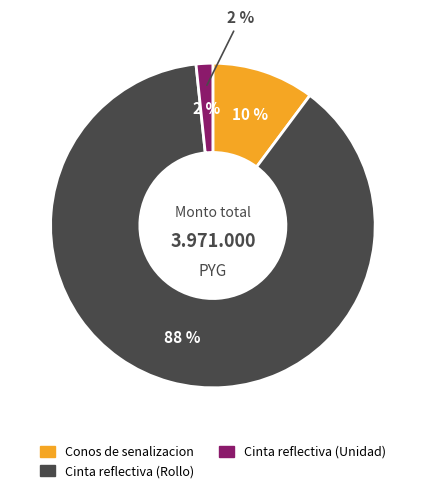

To the nearest percent, what is the difference between the Cinta reflectiva (Unidad) and Cinta reflectiva (Rollo) slice percentages?

86%